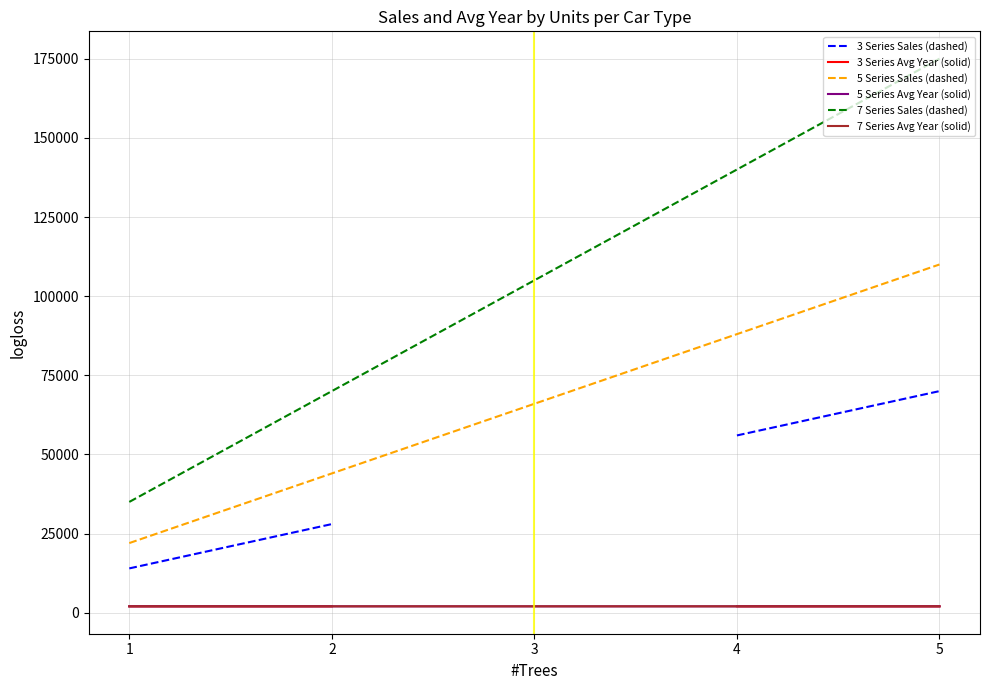

What is the total value across all series at 5?

361049.8